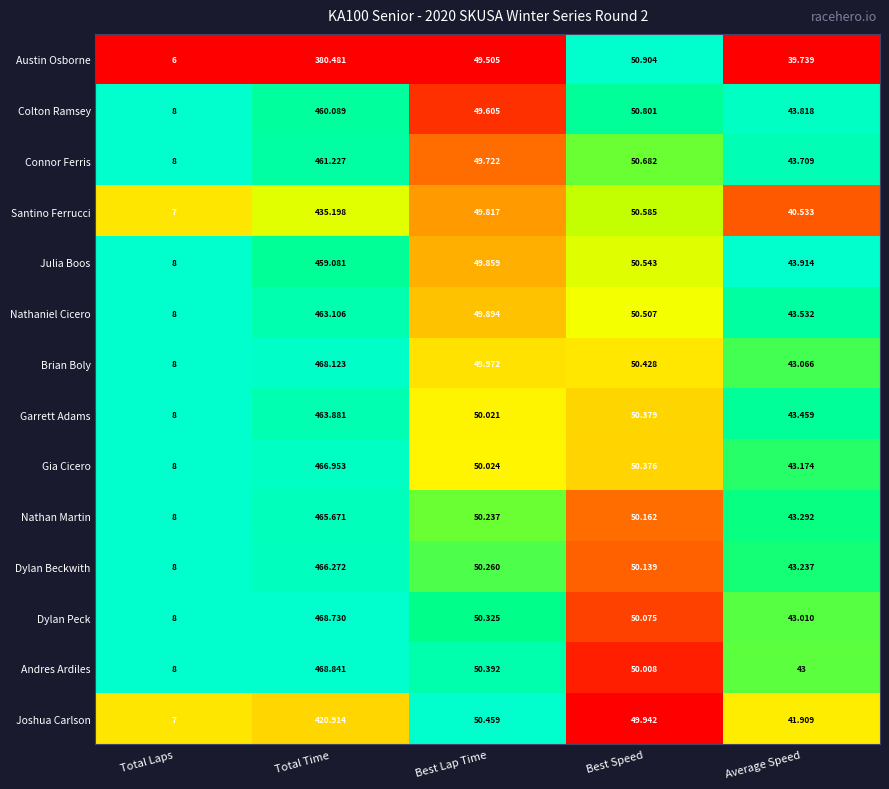

Which series has the widest spread of values?

Andres Ardiles